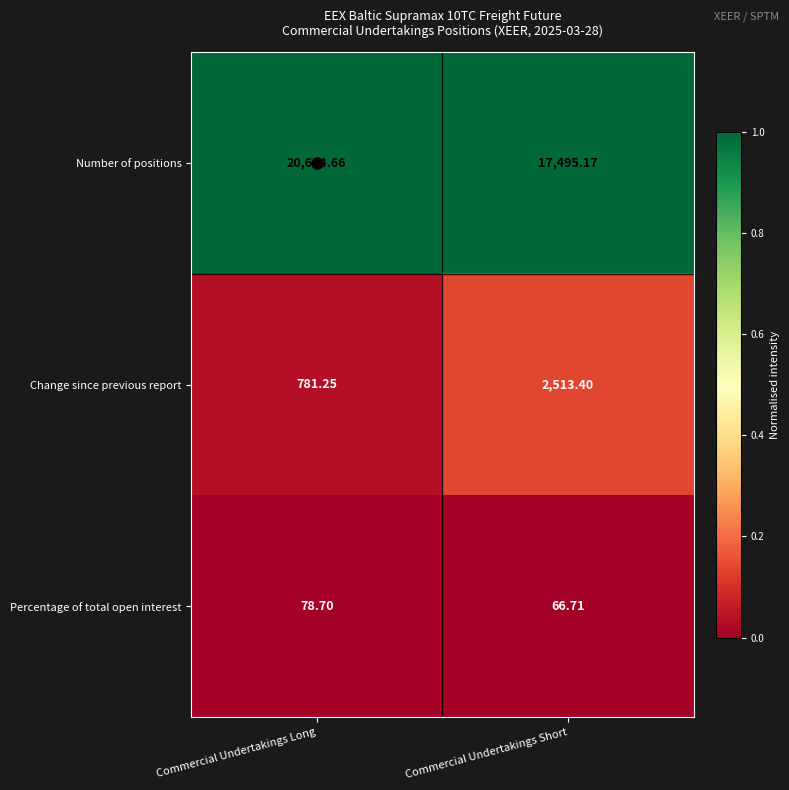

At which label is Percentage of total open interest closest to 72?

Commercial Undertakings Short